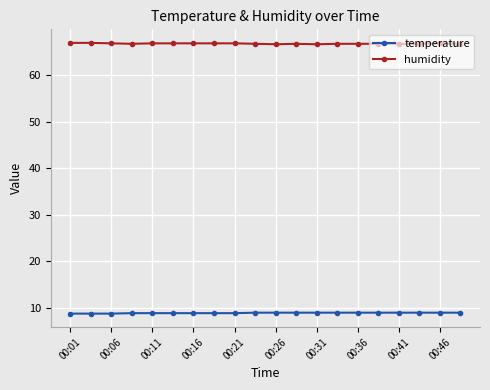

What is the value of the temperature point at the 7th from the left?

8.8